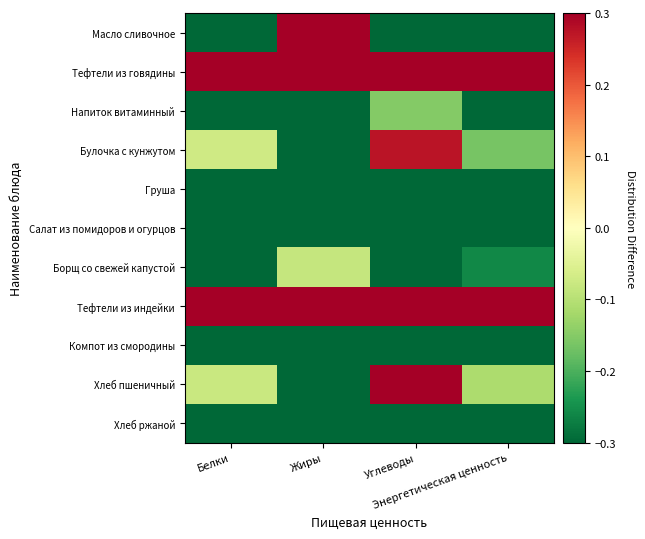

Which series has the largest total across all categories?

Тефтели из говядины